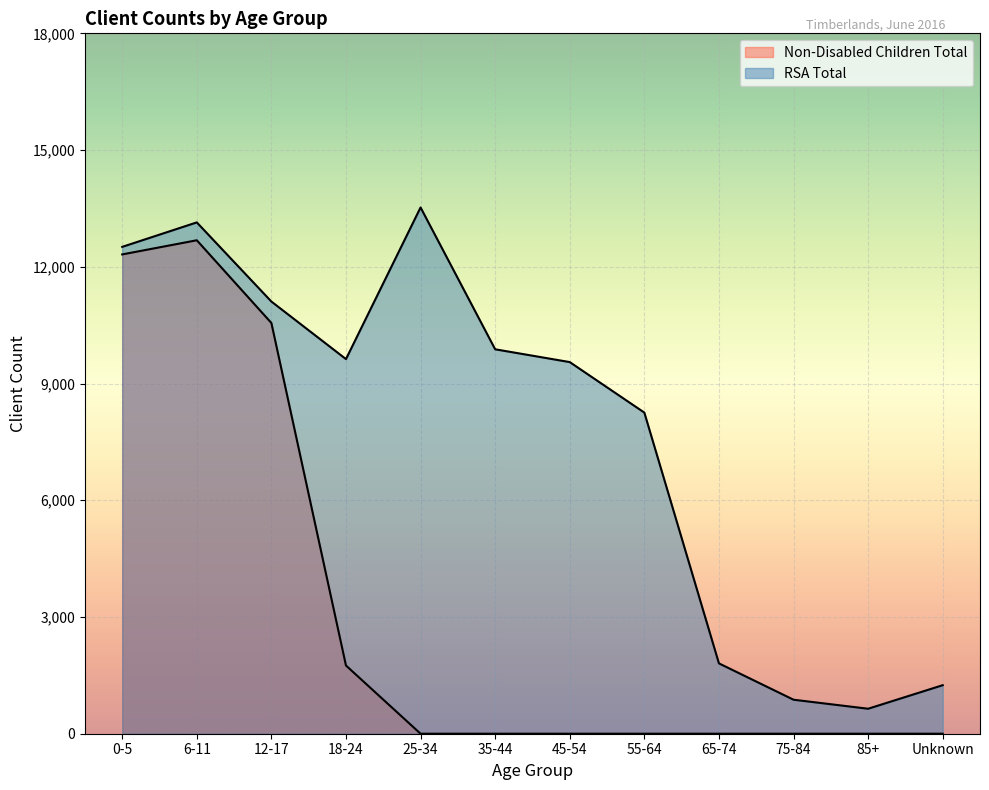

True or false: Non-Disabled Children Total has a value of 3100 at 18-24.

False